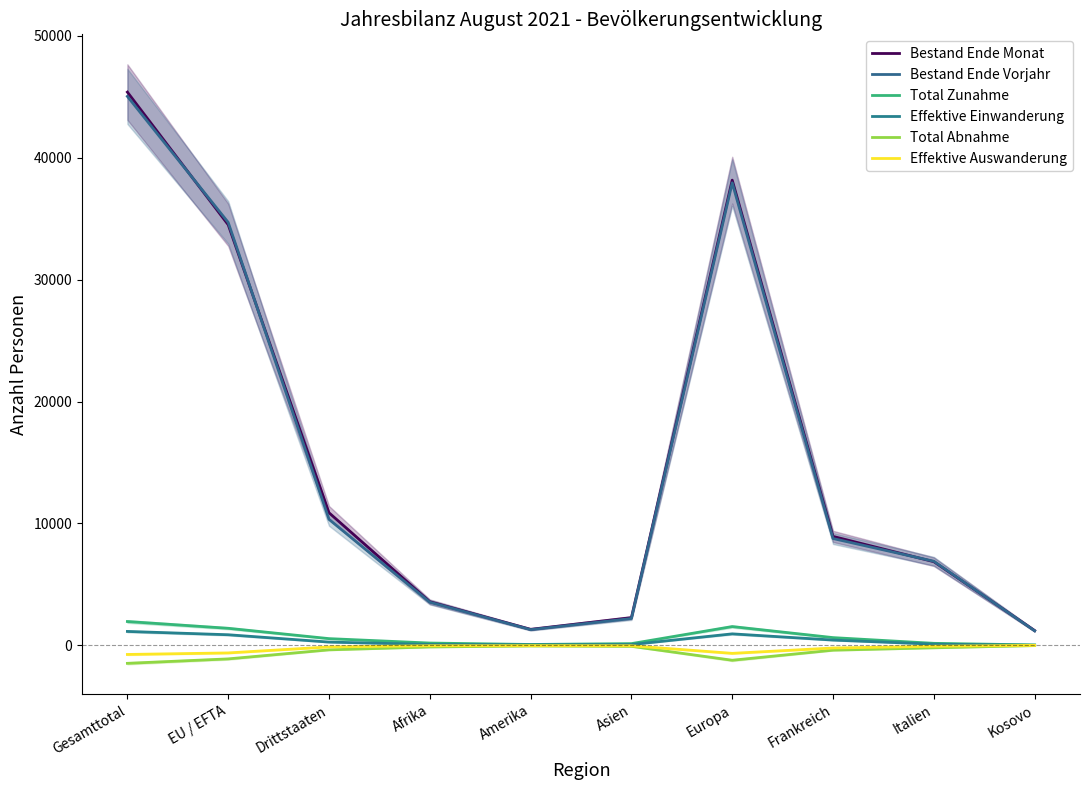

True or false: Bestand Ende Vorjahr and Total Abnahme intersect in this chart.

False